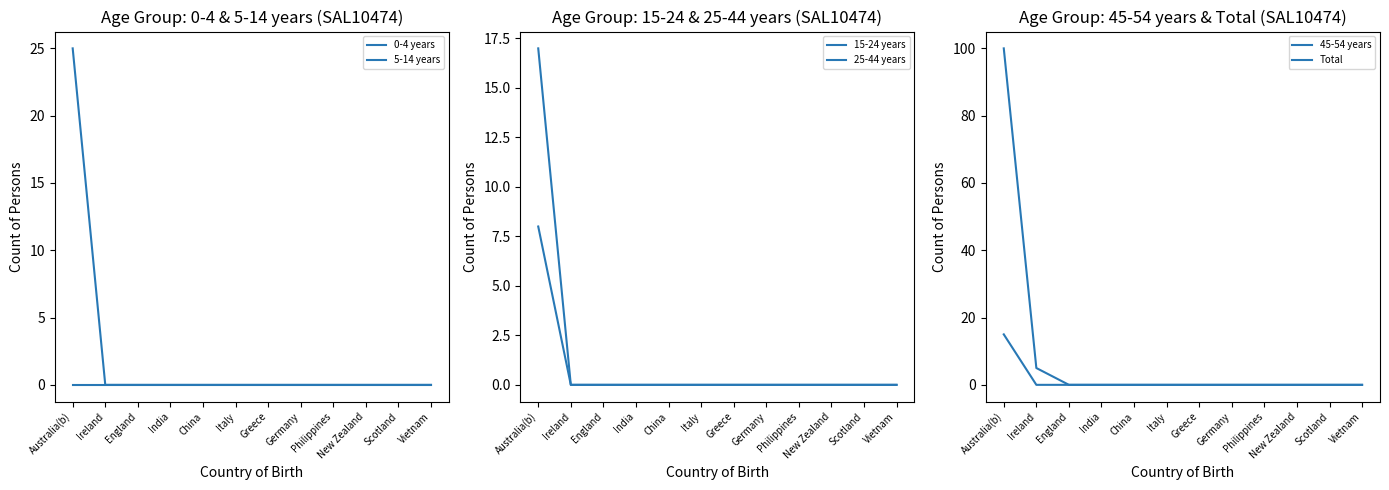

At how many categories does at least one series exceed 64?

1